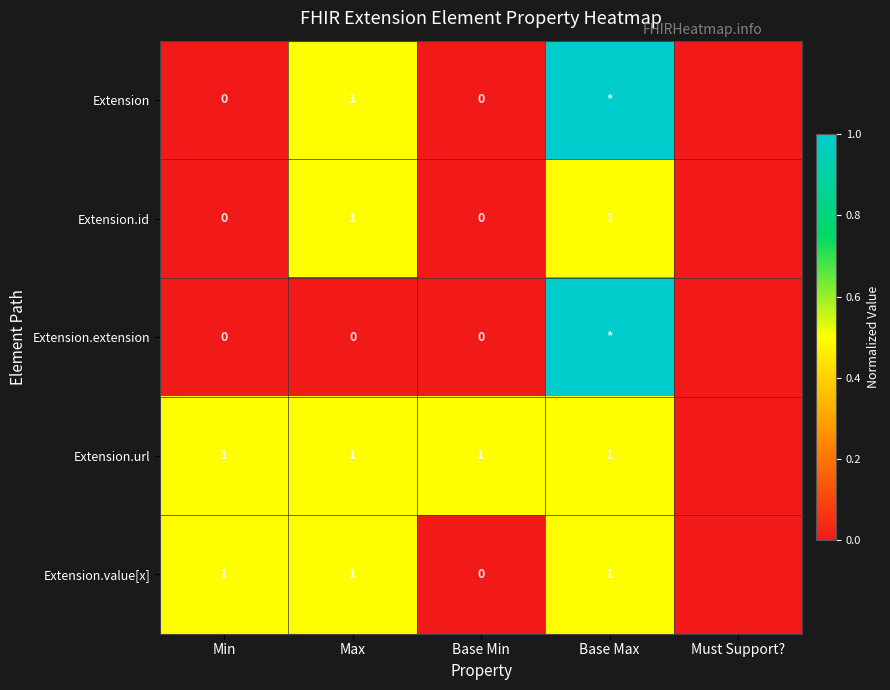

What is the spread (max minus min) of values at Base Max?

0.5